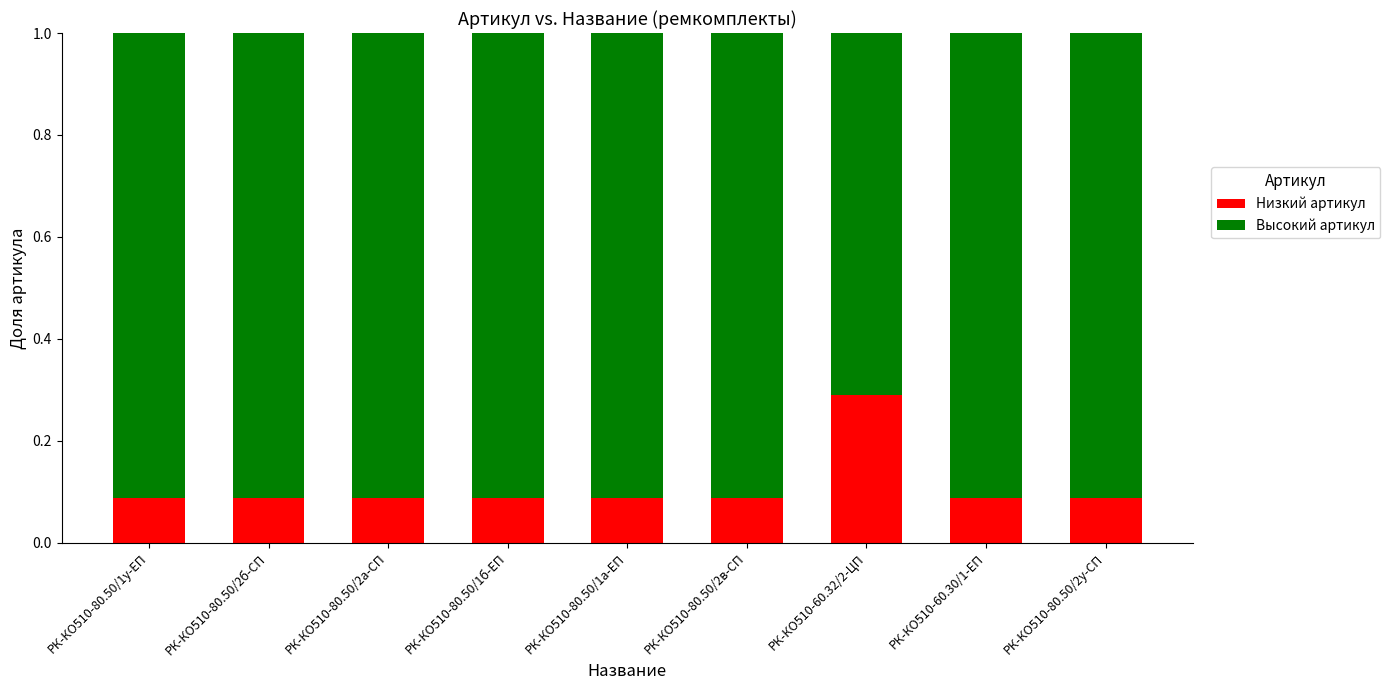

How many Низкий артикул values are between 0 and 1?

9